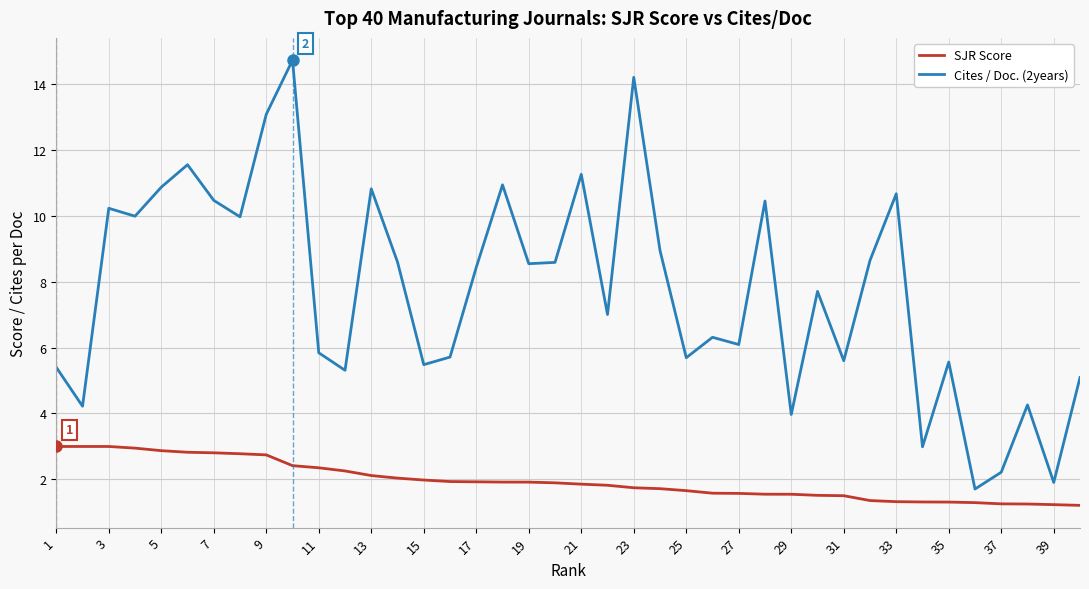

Which series has the largest total across all categories?

Cites / Doc. (2years)